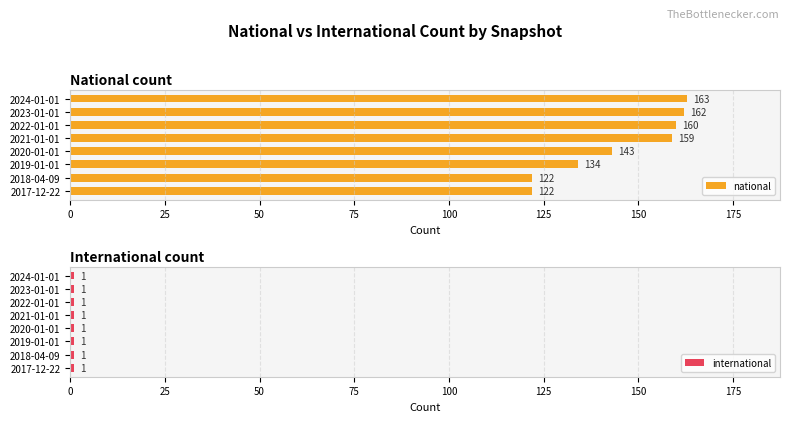

At which label does national reach its peak?

2024-01-01